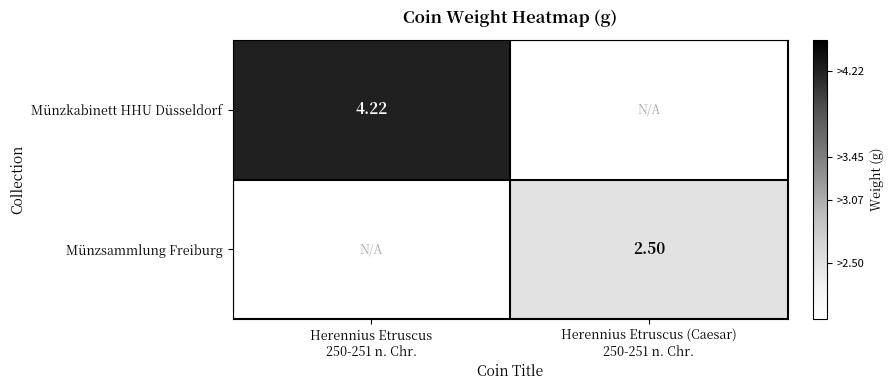

The value of Münzsammlung Freiburg at Herennius Etruscus (Caesar) 250-251 n. Chr. is 2.5. True or false?

True